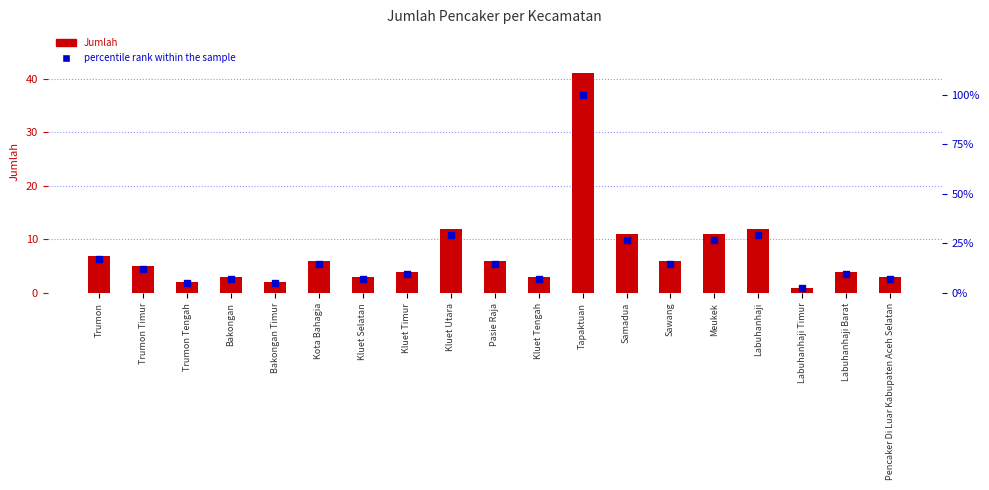

Is the value of percentile rank within the sample at Samadua greater than the value of Jumlah at Sawang?

Yes